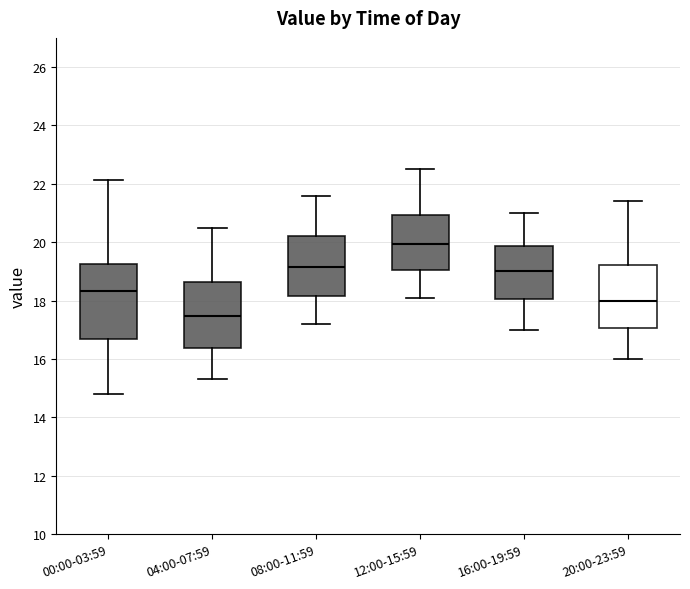

Which box has the highest median line?

12:00-15:59